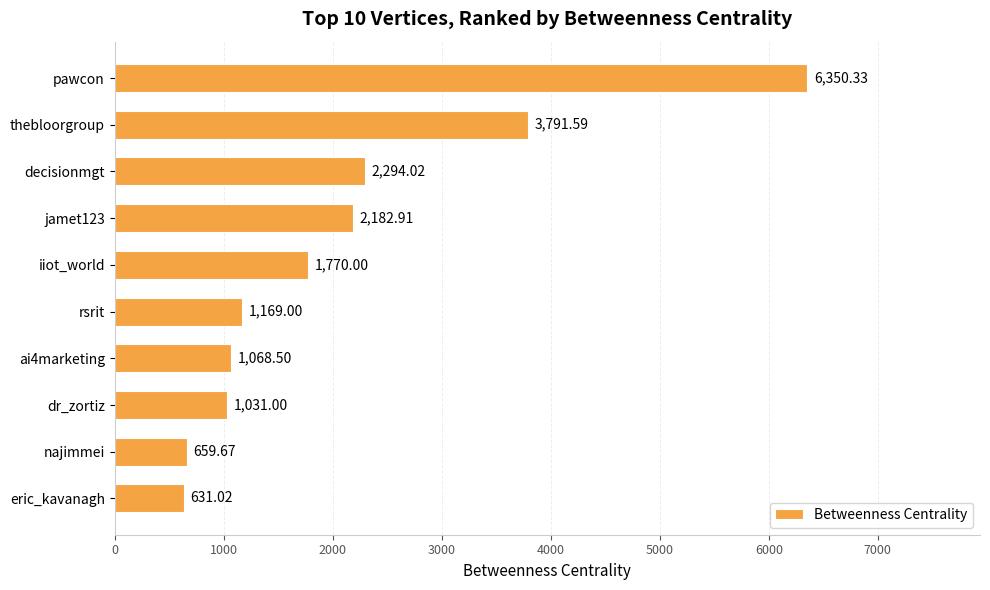

What is the sum of all values?

20948.0